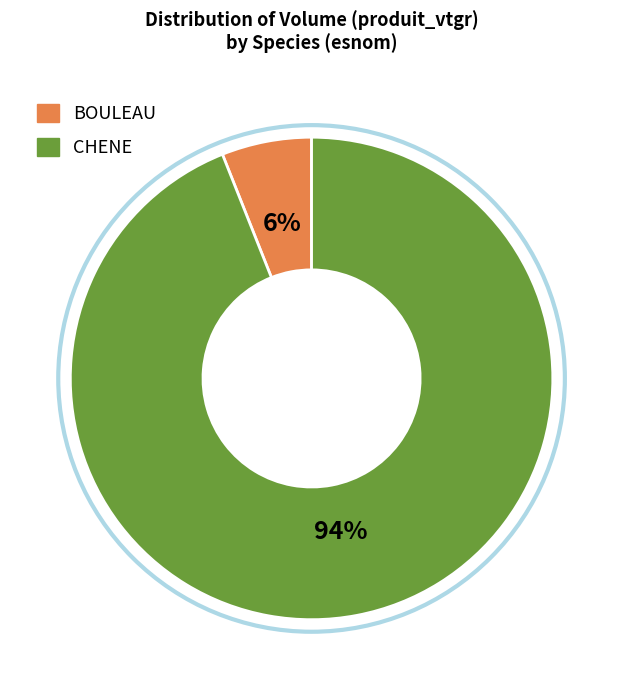

To the nearest percent, what is the combined percentage of BOULEAU and CHENE?

100%